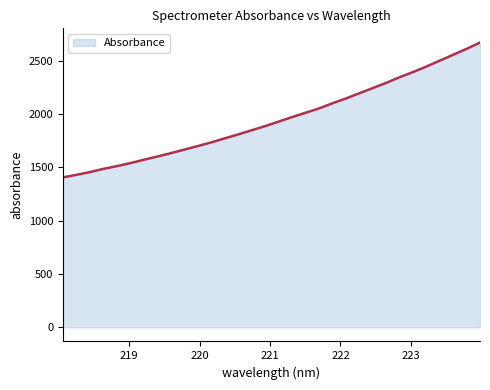

How many lines are shown in the chart?

1